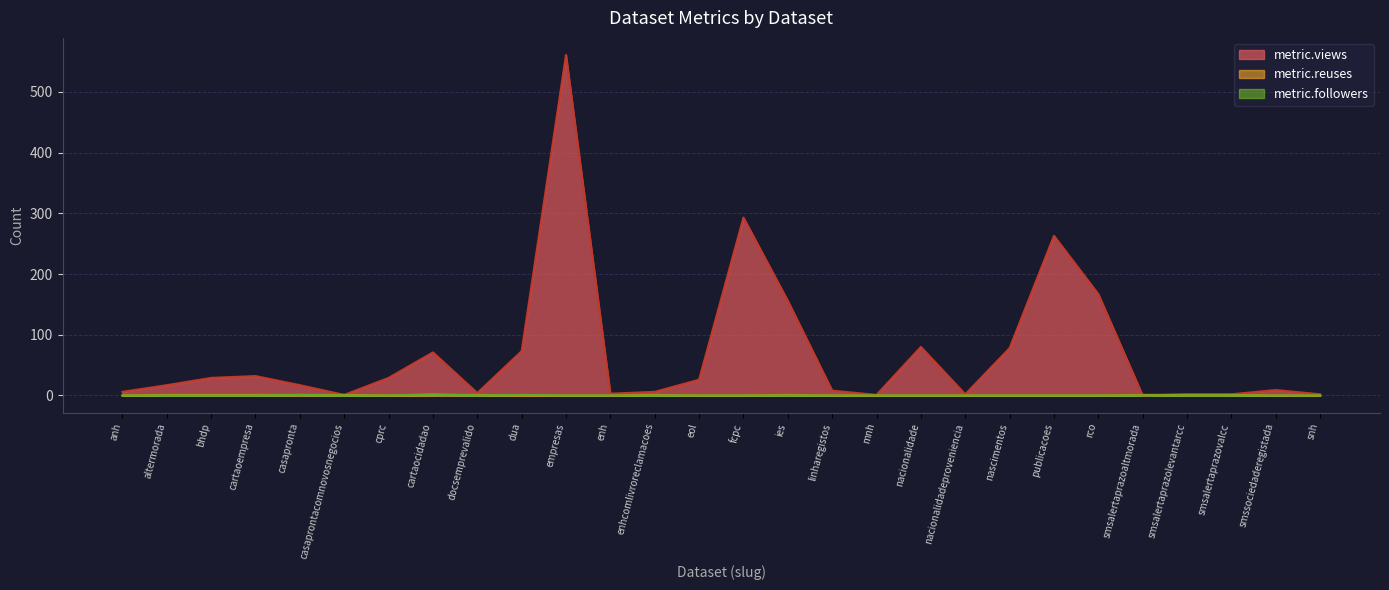

Which category has the lowest value in the metric.reuses series?

anh